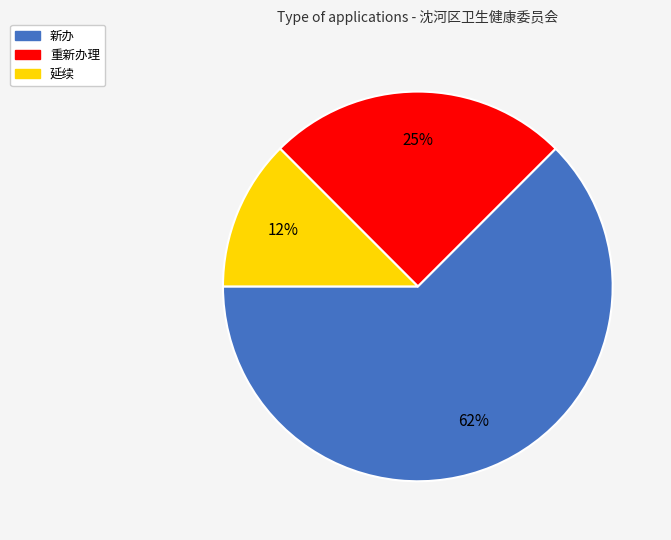

To the nearest percent, what percentage of the pie is 重新办理?

25%